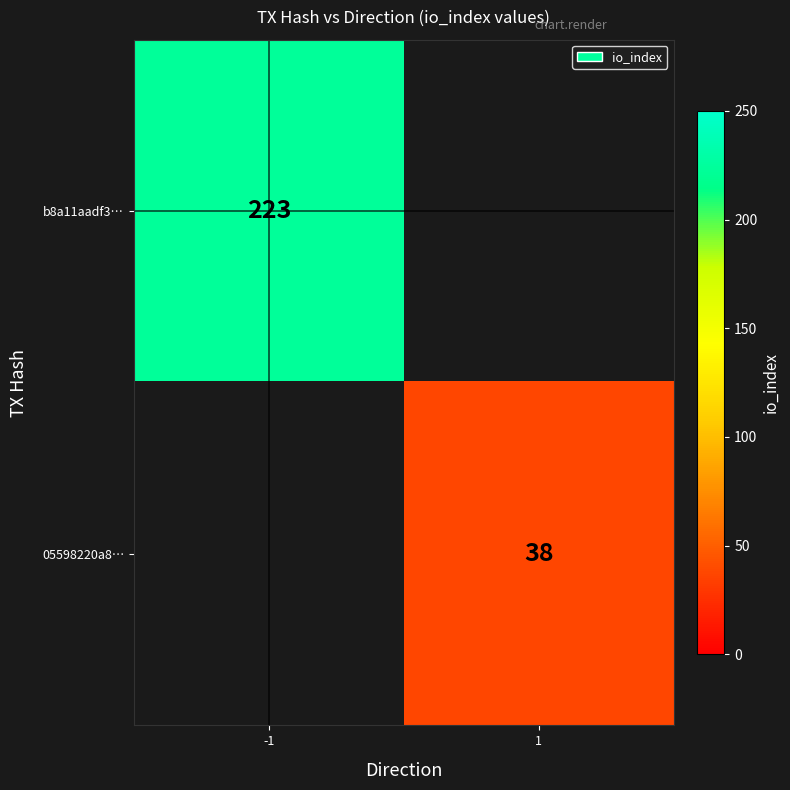

What is the maximum value shown in the chart?

223.0